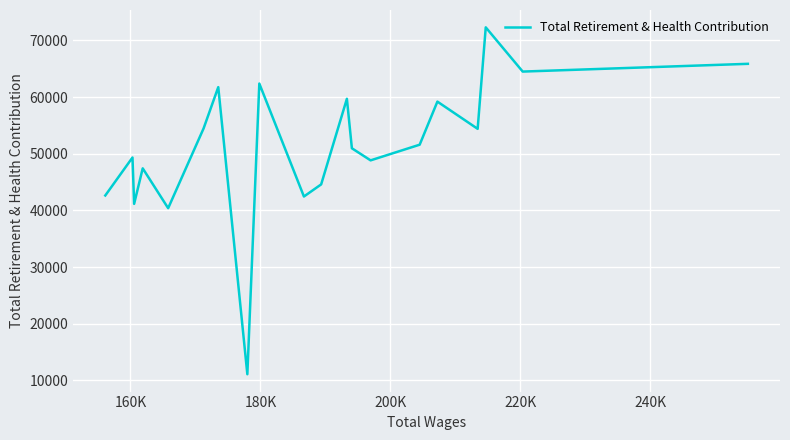

What is the value of the 10th point from the left?

44588